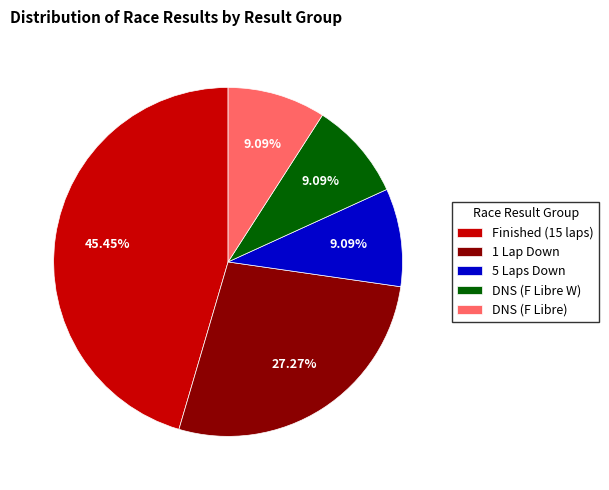

How many slices are in this pie chart?

5